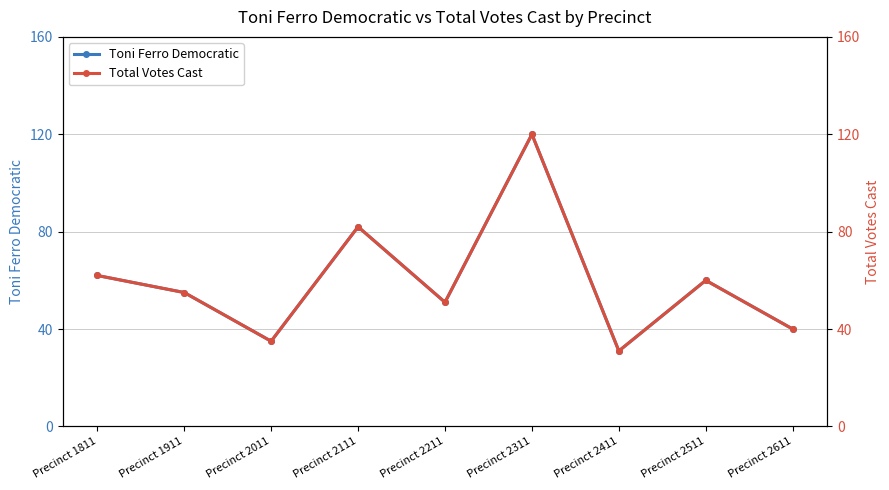

Between Precinct 2011 and Precinct 2311, which series saw the biggest shift?

Toni Ferro Democratic